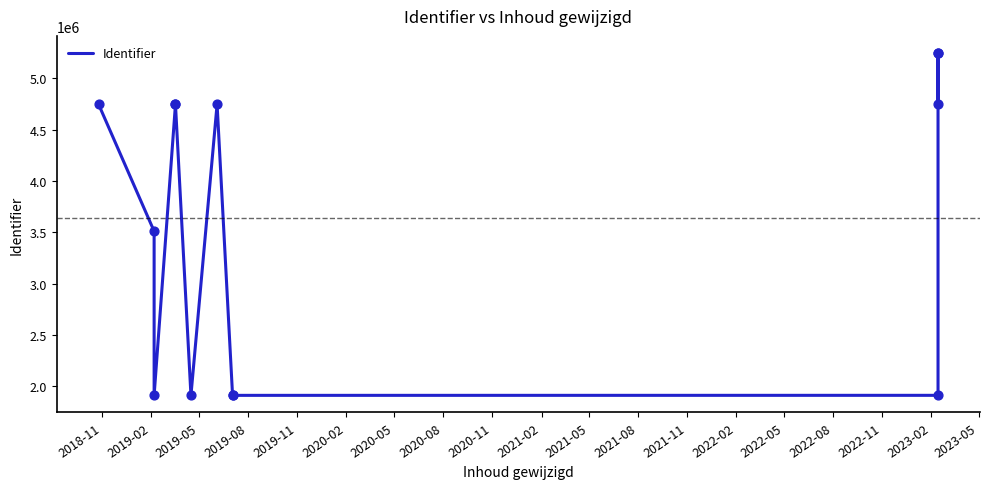

Between 2019-08 and 2019-02, which is larger?

2019-08